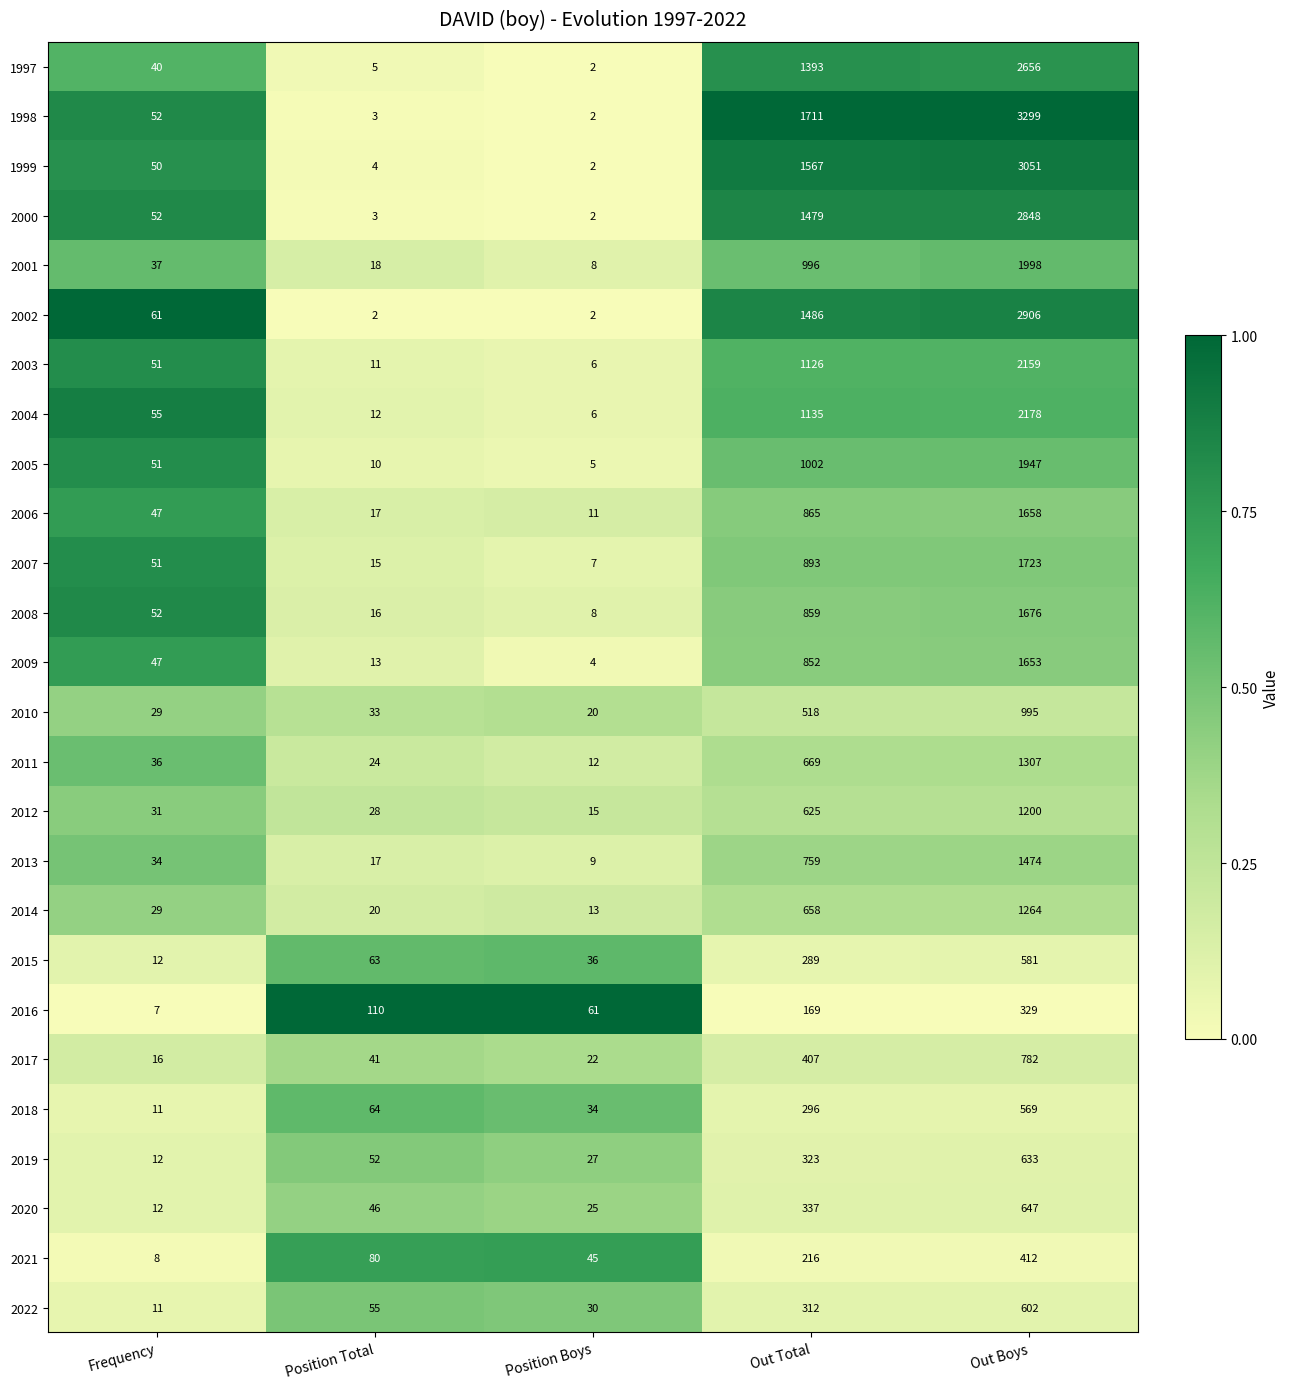

How many categories are shown in the chart?

5